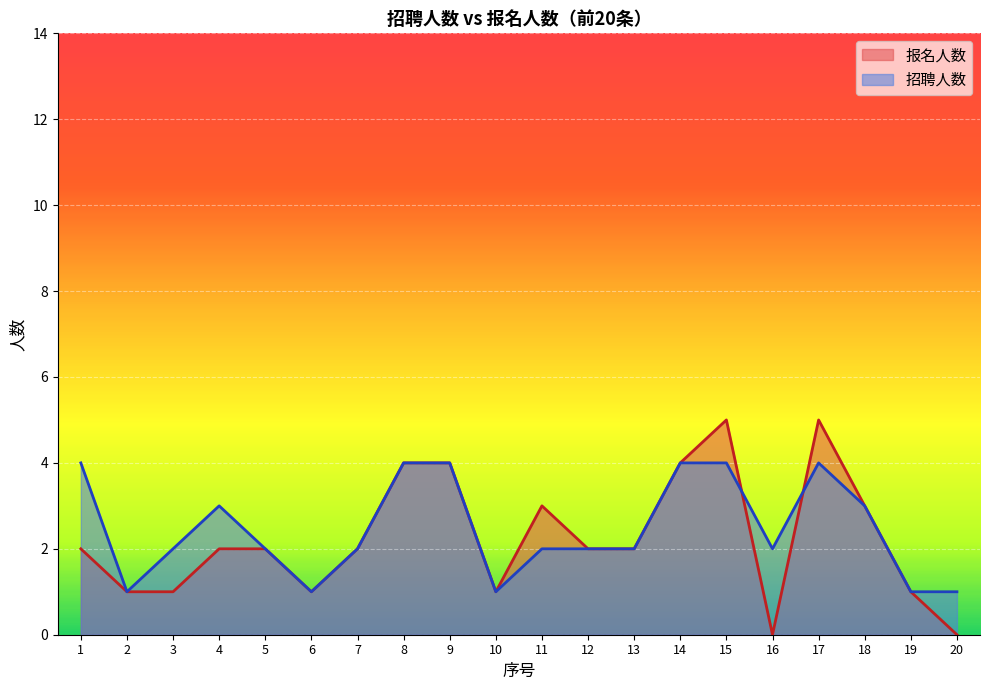

How many interior local peaks does the 招聘人数 series have?

2